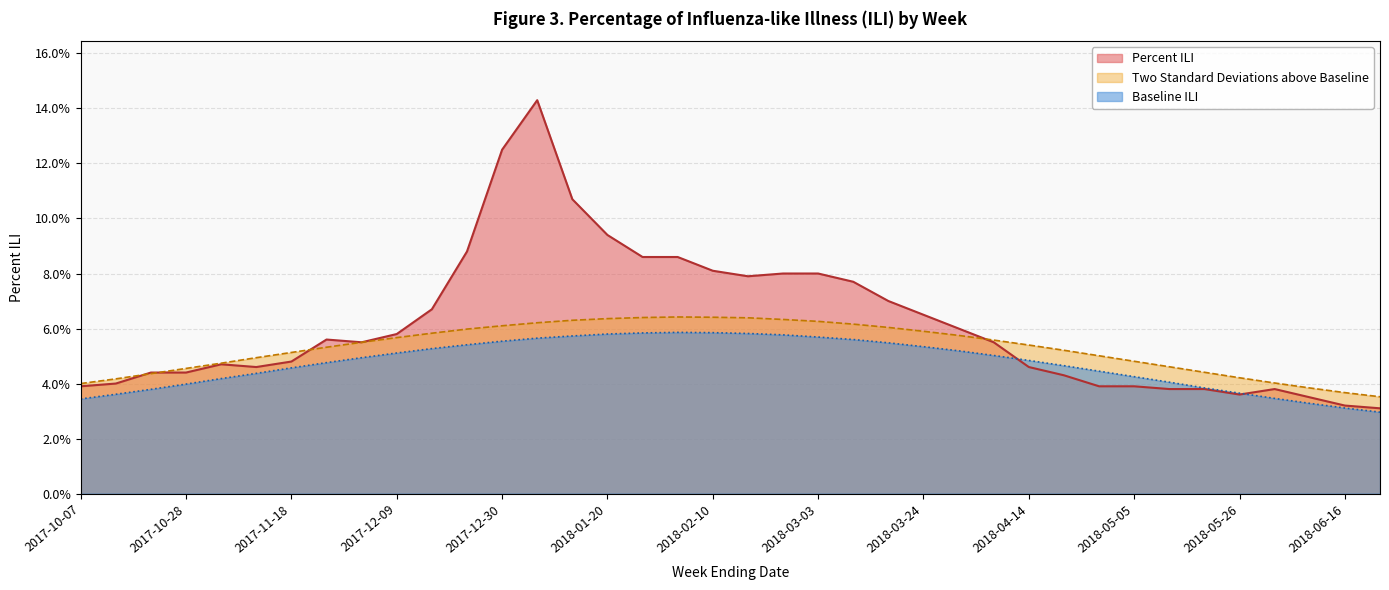

List the labels in order of Baseline ILI value, largest first.

2018-02-03, 2018-02-10, 2018-01-27, 2018-02-17, 2018-01-20, 2018-02-24, 2018-01-13, 2018-03-03, 2018-01-06, 2018-03-10, 2017-12-30, 2018-03-17, 2017-12-23, 2018-03-24, 2017-12-16, 2018-03-31, 2017-12-09, 2018-04-07, 2017-12-02, 2018-04-14, 2017-11-25, 2018-04-21, 2017-11-18, 2018-04-28, 2017-11-11, 2018-05-05, 2017-11-04, 2018-05-12, 2017-10-28, 2018-05-19, 2017-10-21, 2018-05-26, 2017-10-14, 2018-06-02, 2017-10-07, 2018-06-09, 2018-06-16, 2018-06-23